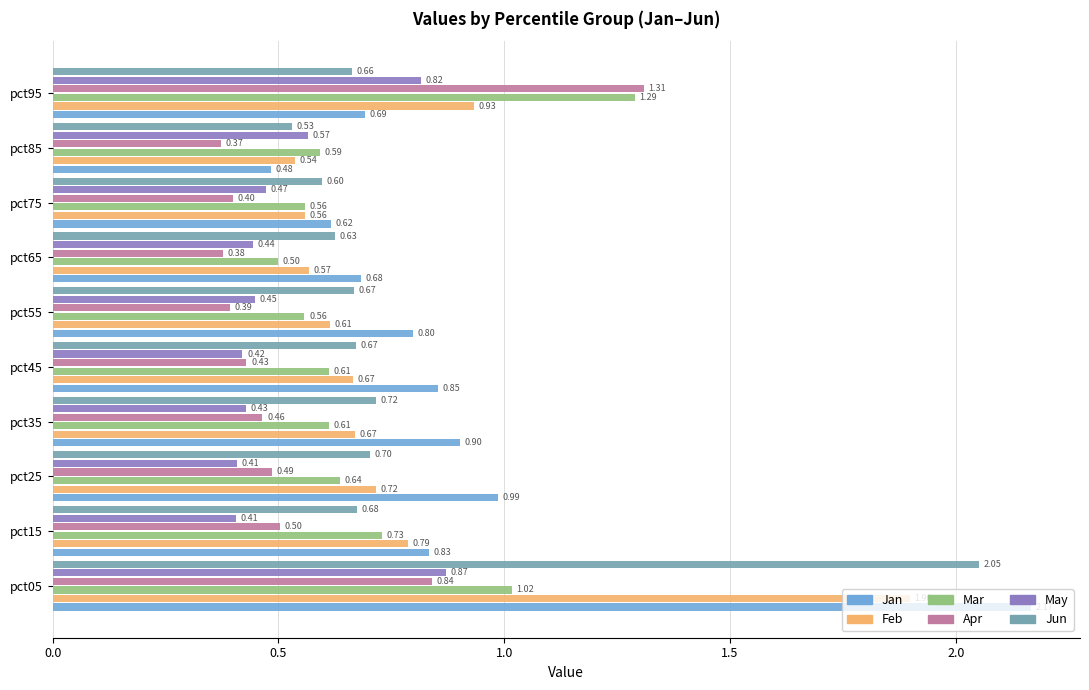

Which series has the largest total across all categories?

Jan